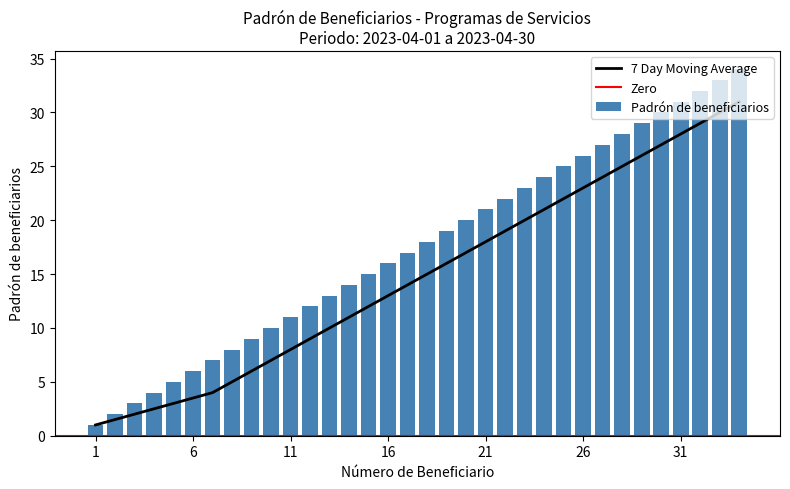

At which category does the chart reach its peak across all series?

34